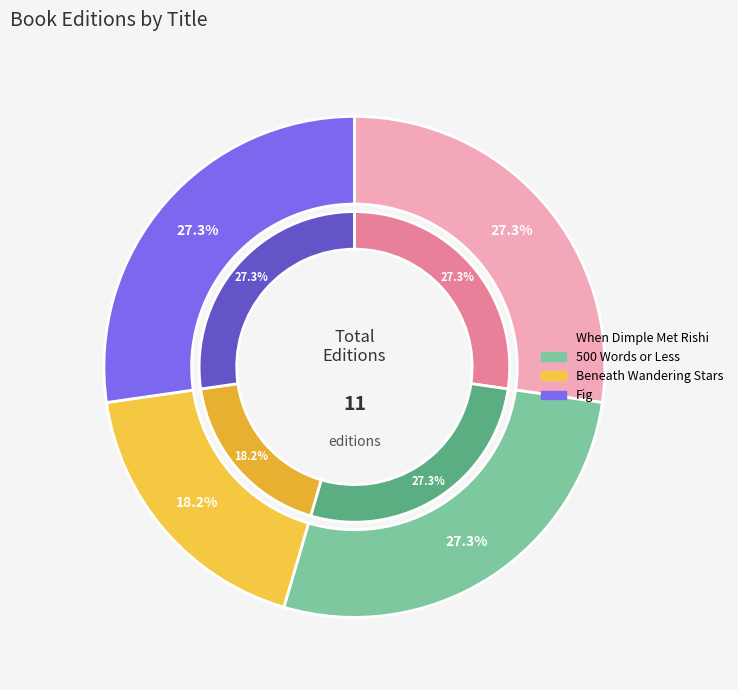

True or false: Beneath Wandering Stars accounts for 18% of the total.

True